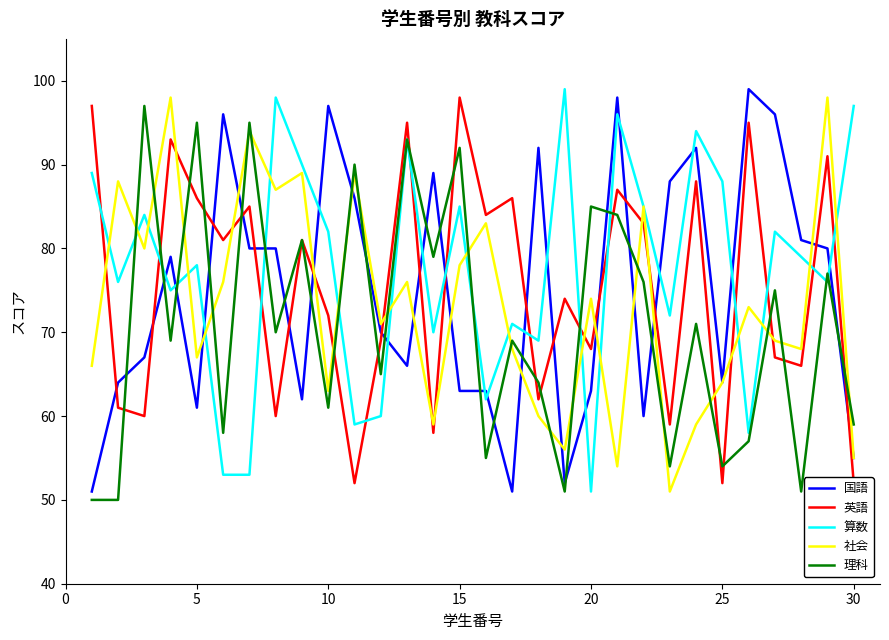

Is it true that 国語 equals 30 at 11?

False